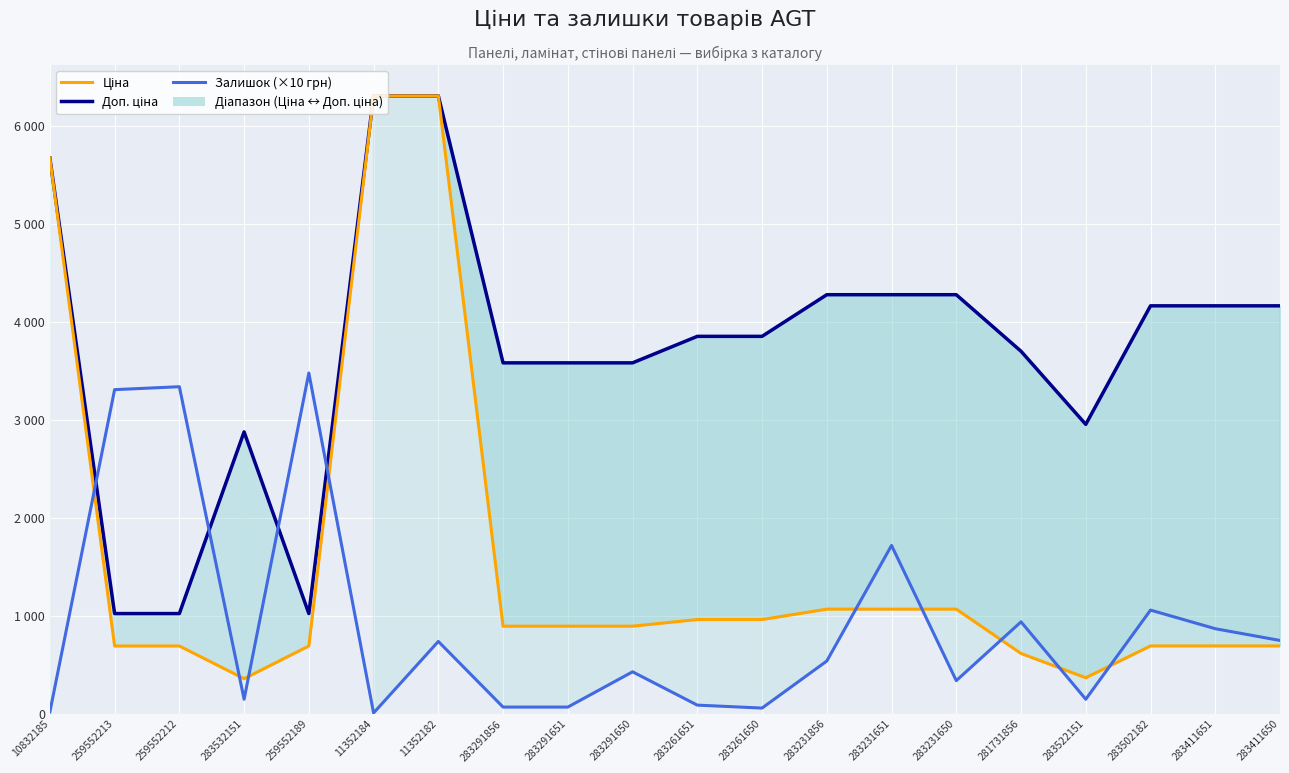

Between 283522151 and 281731856, which is larger?

281731856